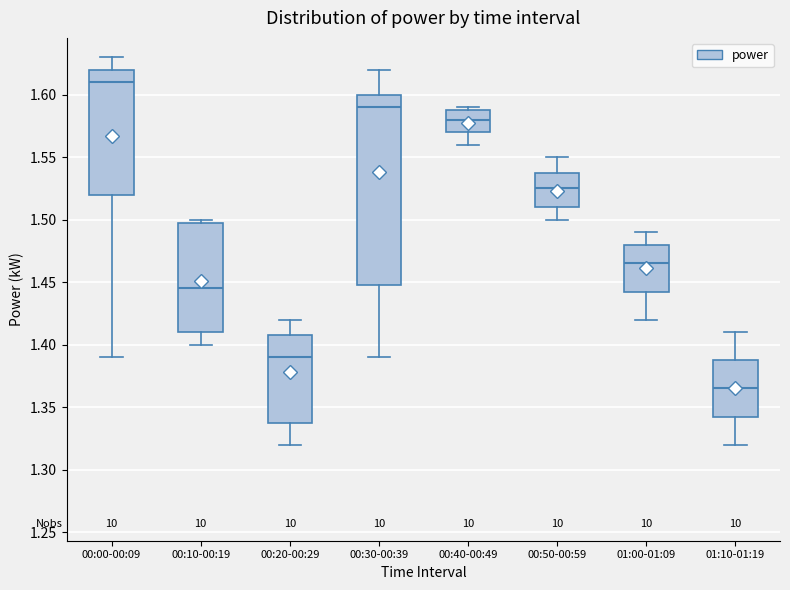

Which box has the highest median line?

00:00-00:09